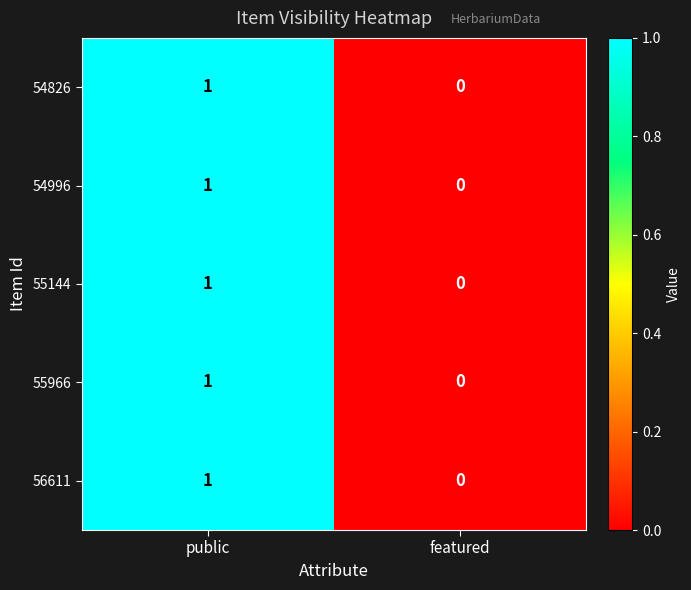

The value of 54826 at featured is -1. True or false?

False